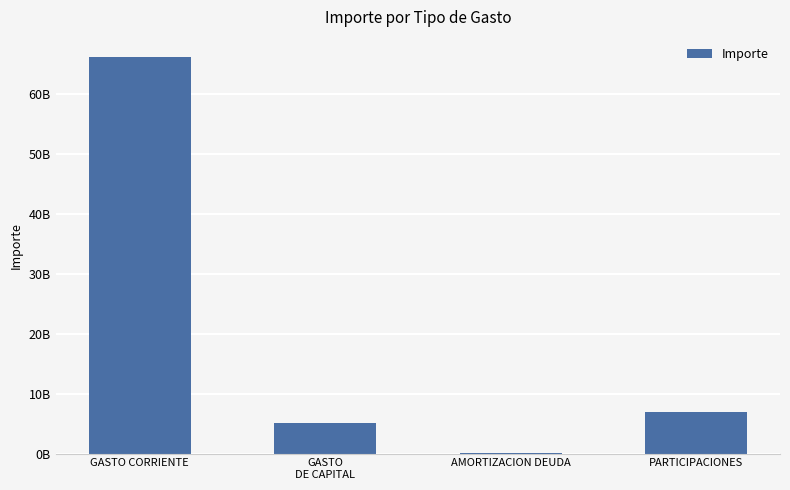

The value at AMORTIZACION DEUDA is 107574172. True or false?

True